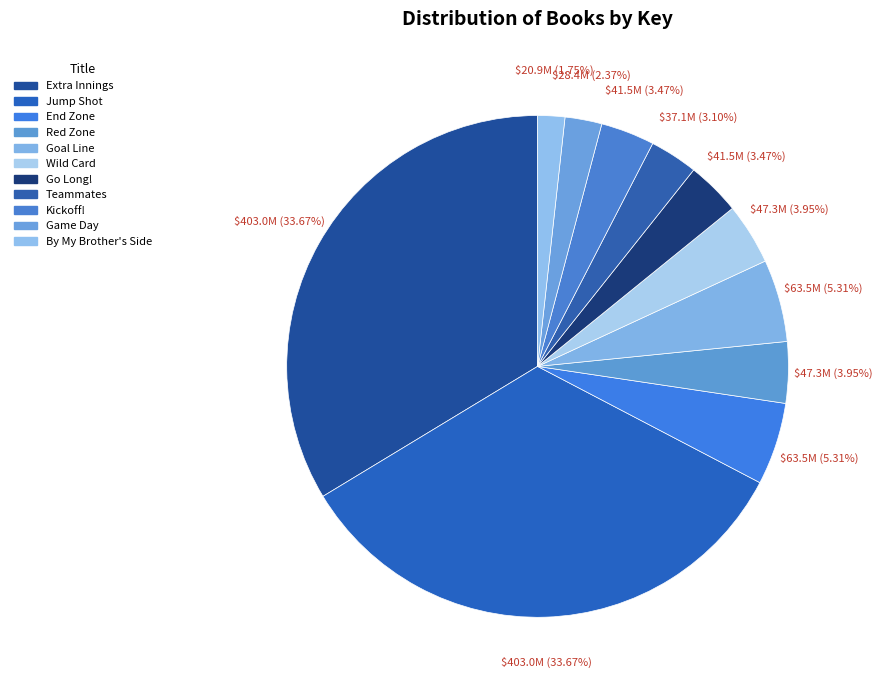

How many slices are in this pie chart?

11